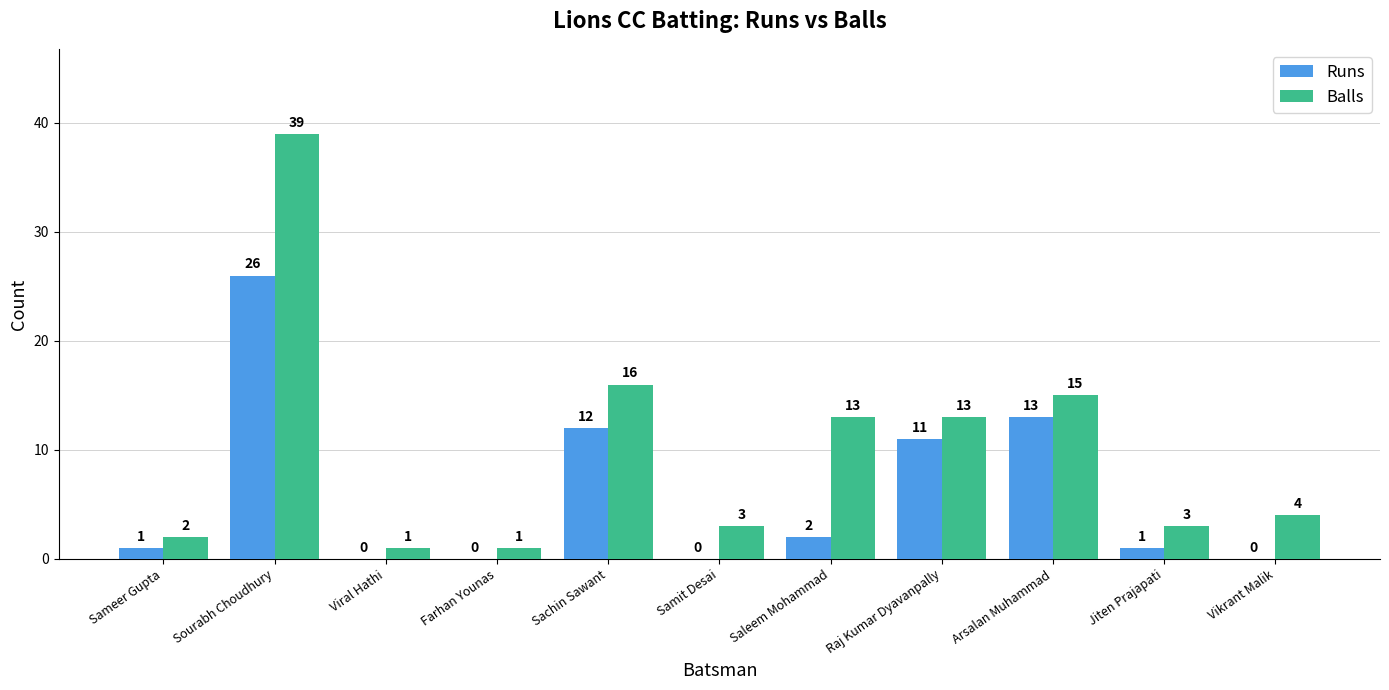

Which series has the largest total across all categories?

Balls